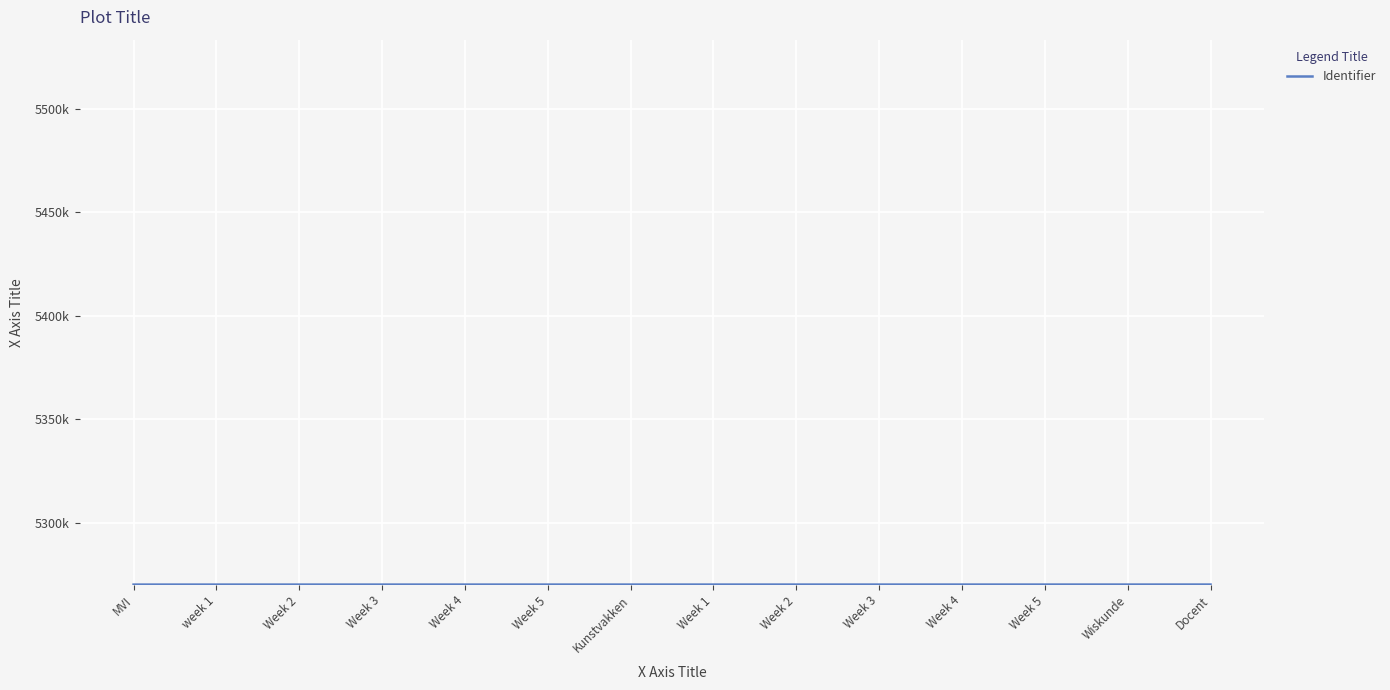

Reading left to right, list all the values displayed in this chart.

5270005	5270006	5270007	5270008	5270009	5270010	5270011	5270012	5270013	5270014	5270015	5270016	5270017	5270023